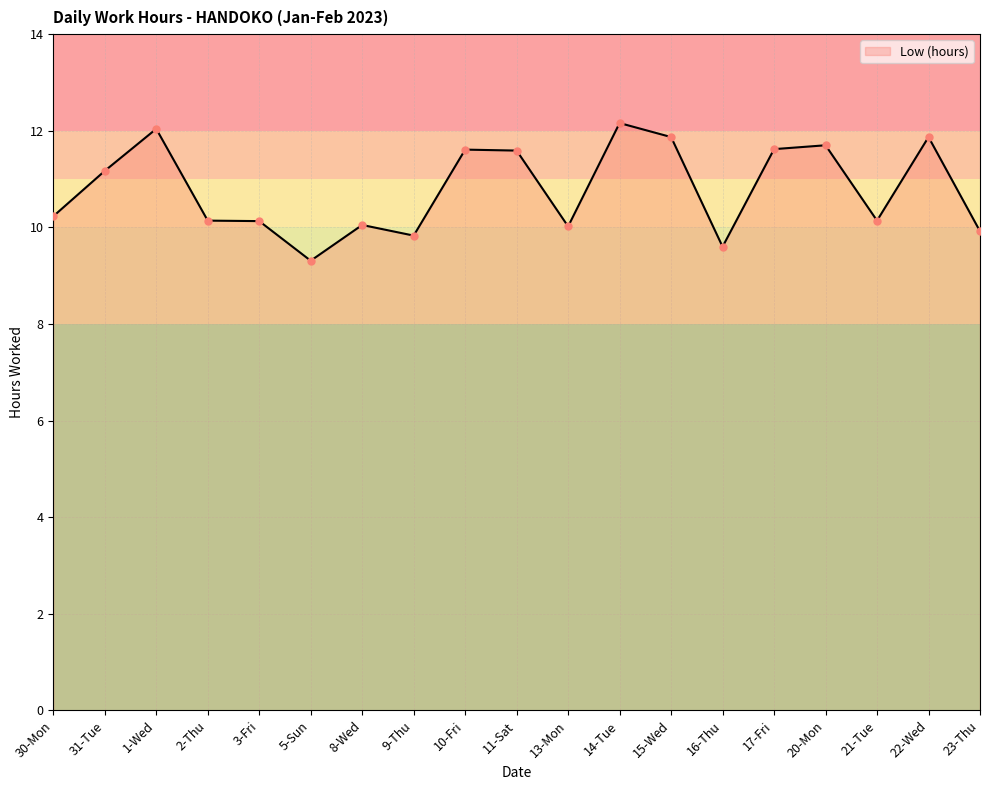

What is the change in value from 1-Wed to 2-Thu?

-1.9